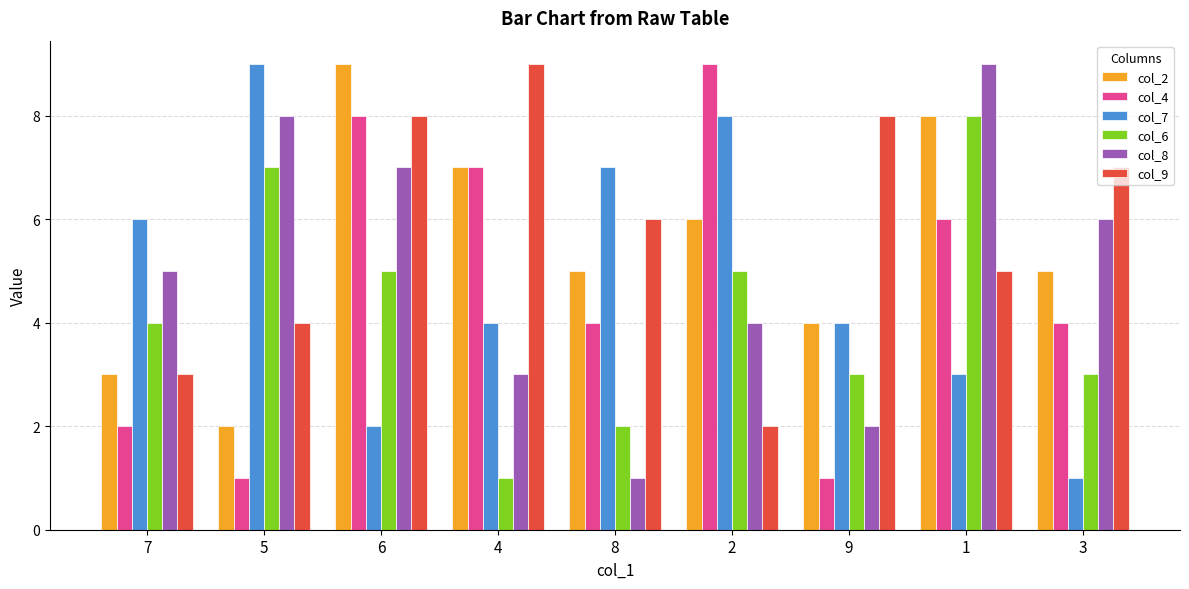

What is the average value of the col_6 series?

4